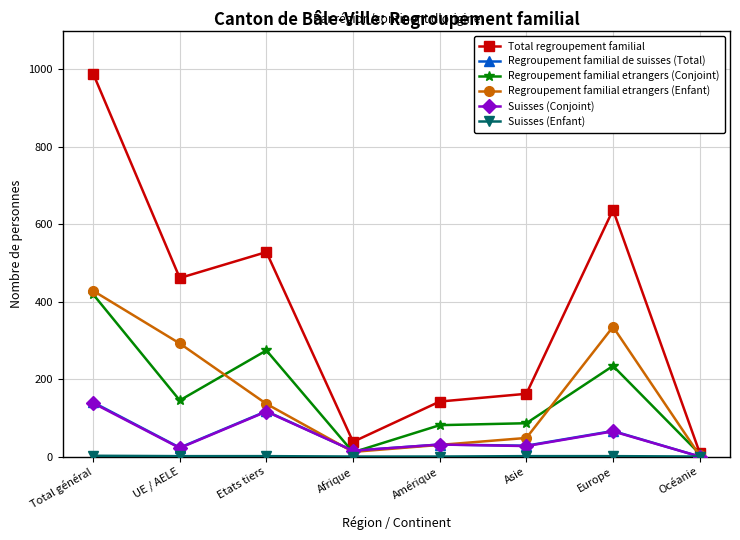

In Regroupement familial de suisses (Total), how many points are higher than both neighbors (excluding endpoints)?

3